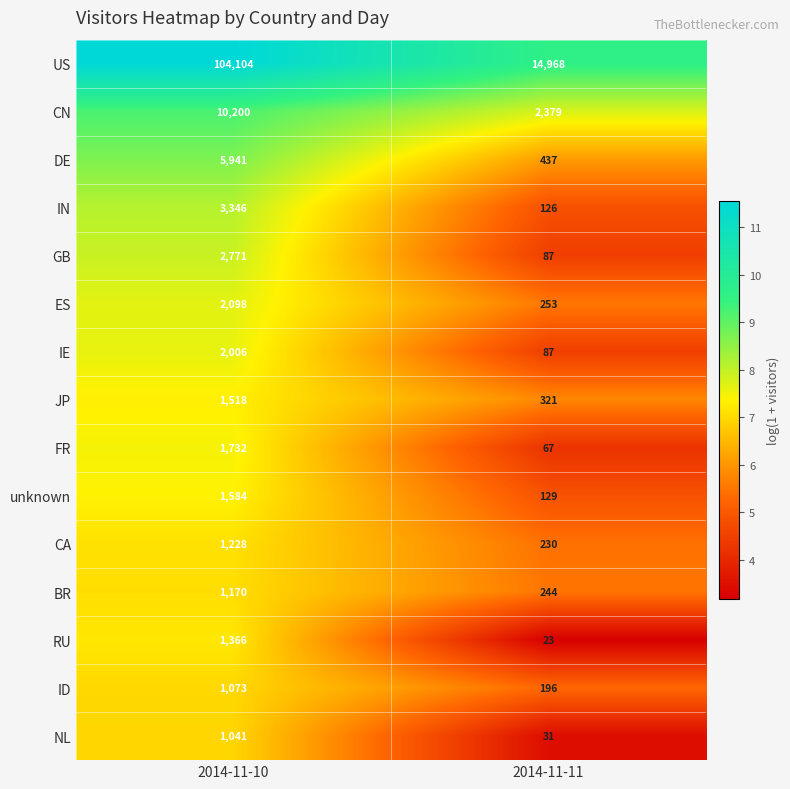

Reading left to right, list all the values displayed in this chart.

US: 104104	14968
CN: 10200	2379
DE: 5941	437
IN: 3346	126
GB: 2771	87
ES: 2098	253
IE: 2006	87
JP: 1518	321
FR: 1732	67
unknown: 1584	129
CA: 1228	230
BR: 1170	244
RU: 1366	23
ID: 1073	196
NL: 1041	31